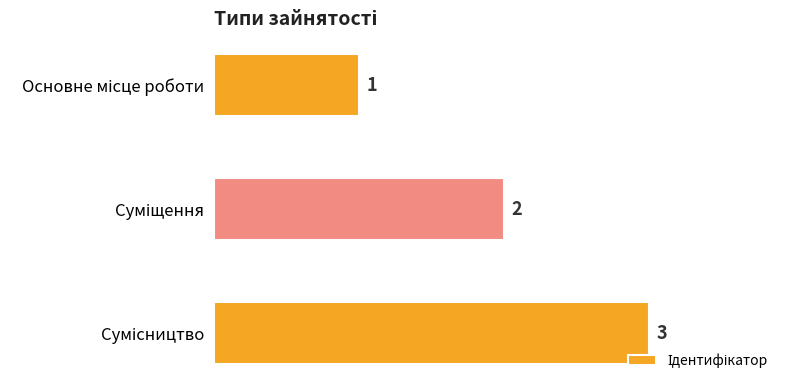

What is the sum of all values?

6